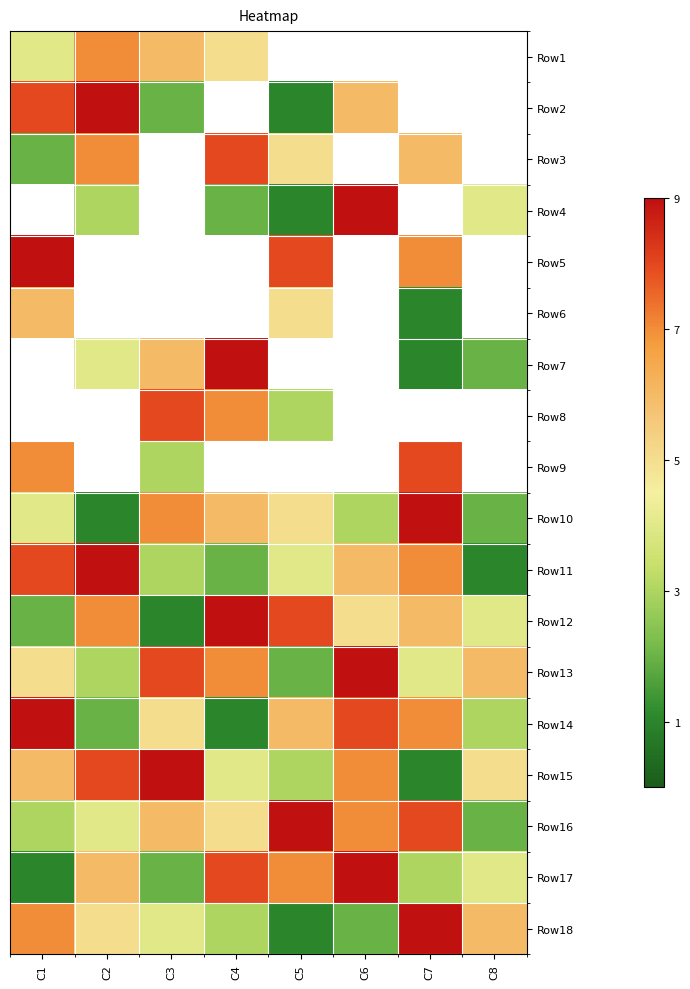

What is the highest value of the Row18 series?

9.0